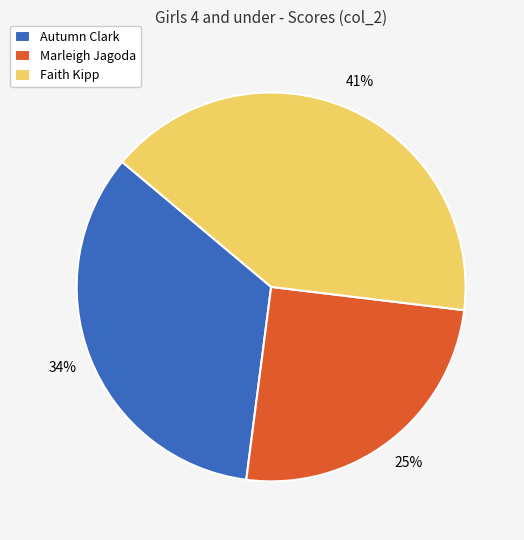

To the nearest percent, what is the difference between the largest and smallest slice percentages?

16%